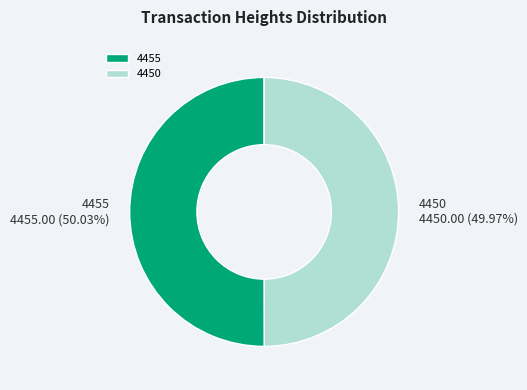

Is there a majority slice in this chart?

Yes